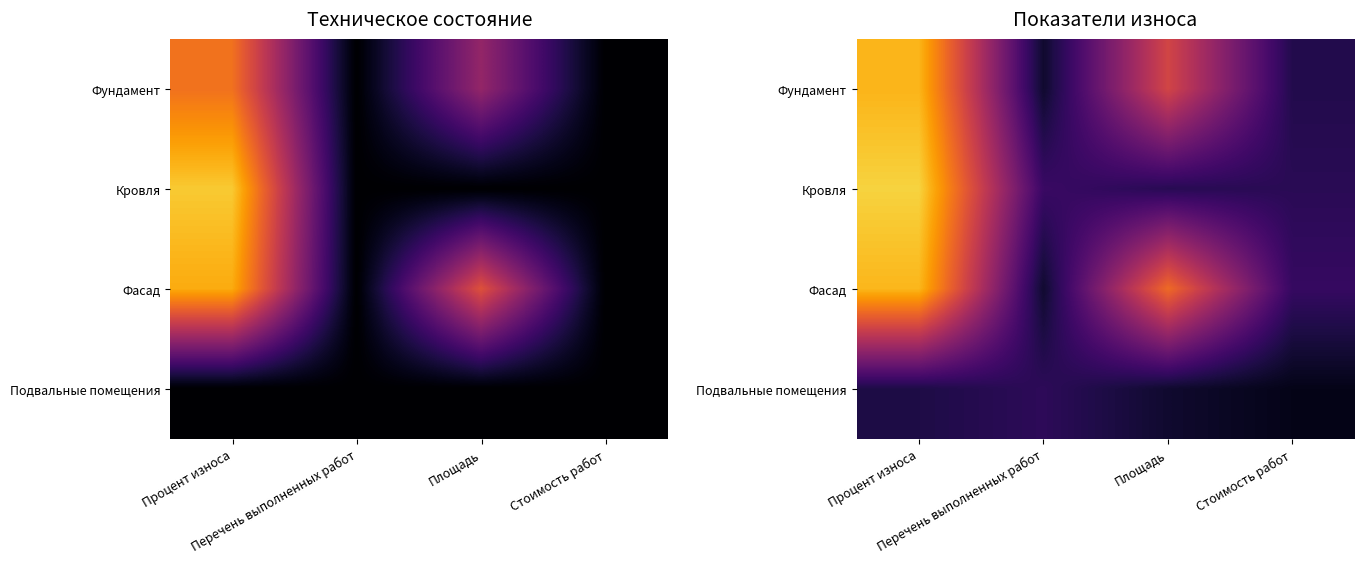

The value of Подвальные помещения at Площадь is 4.6. True or false?

False